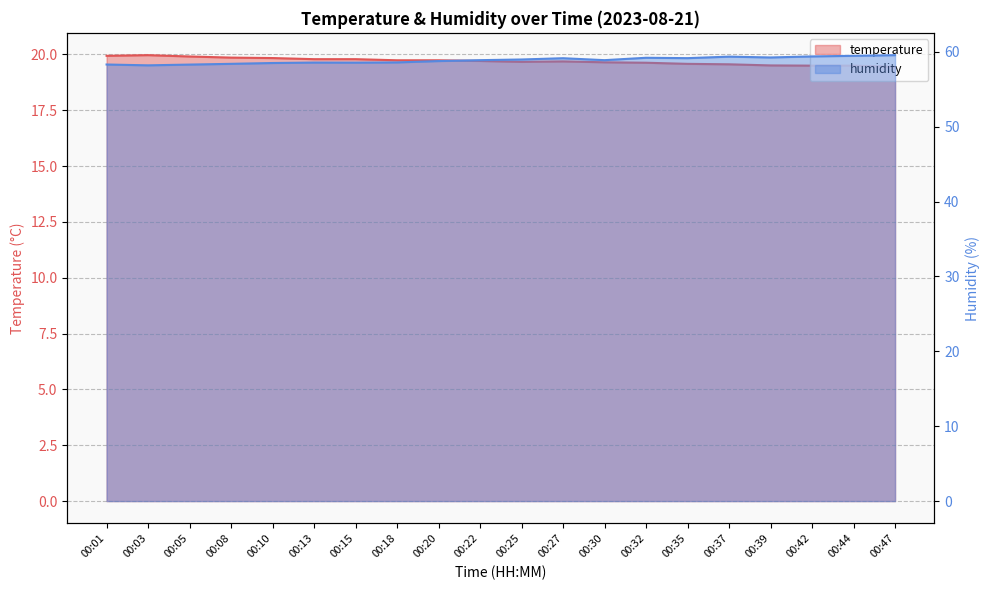

What is the smallest value displayed?

19.4